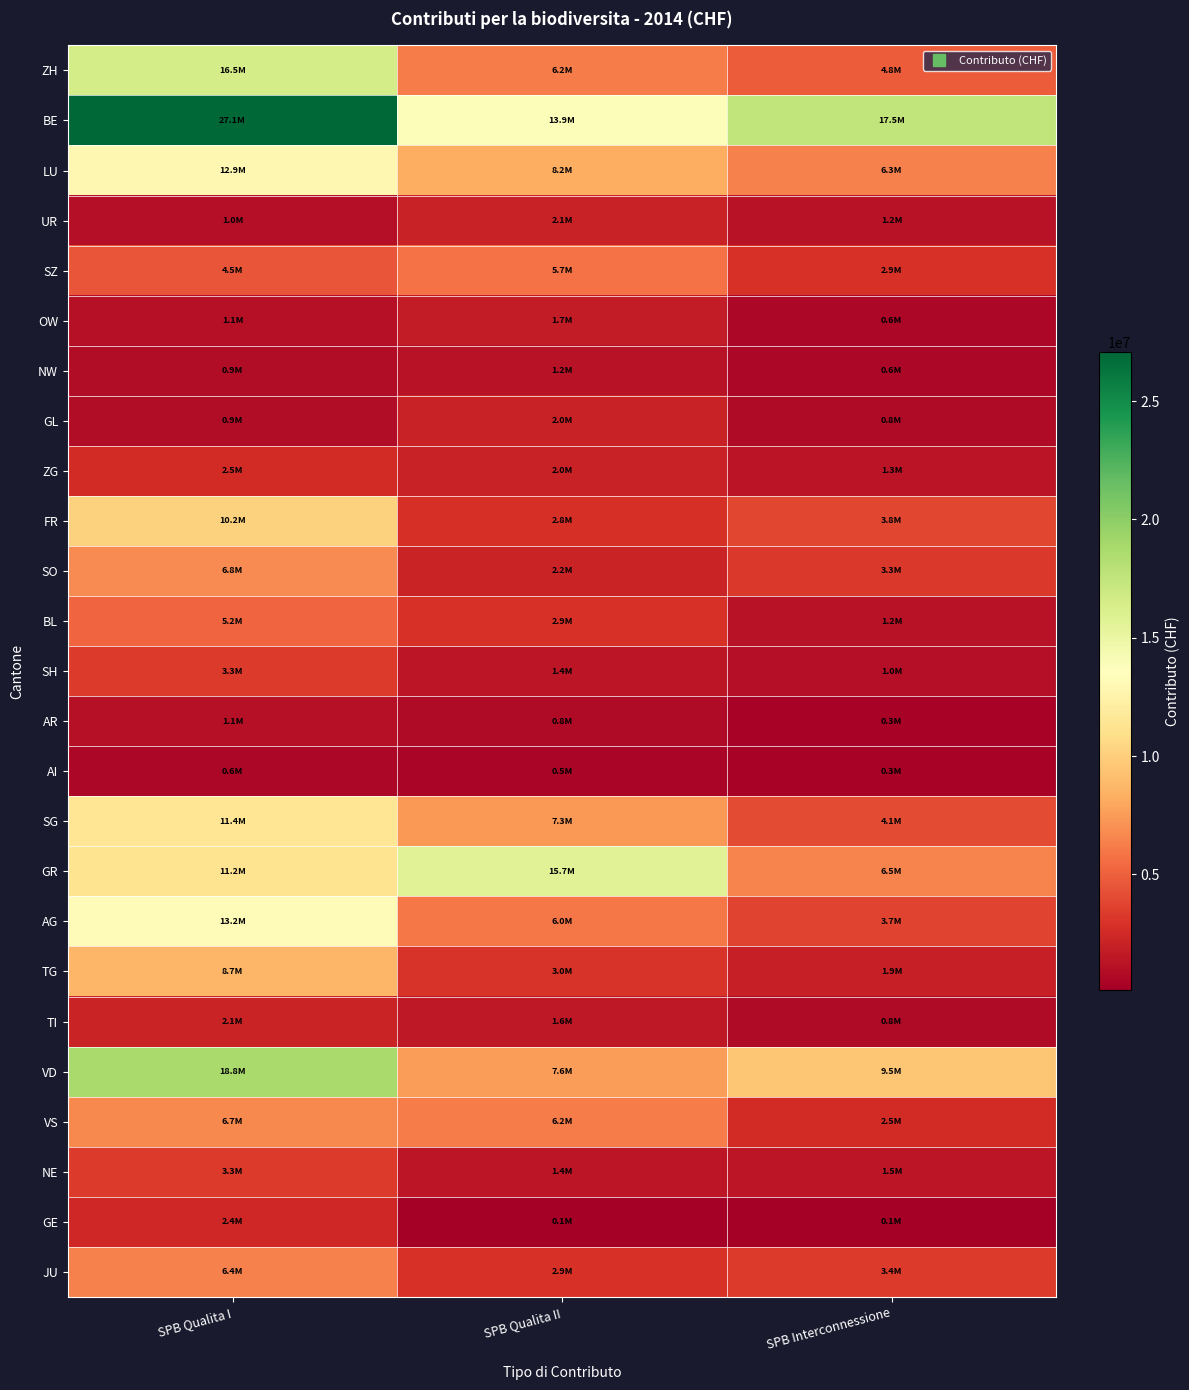

Which has a higher value, SPB Interconnessione or SPB Qualita II?

SPB Qualita II